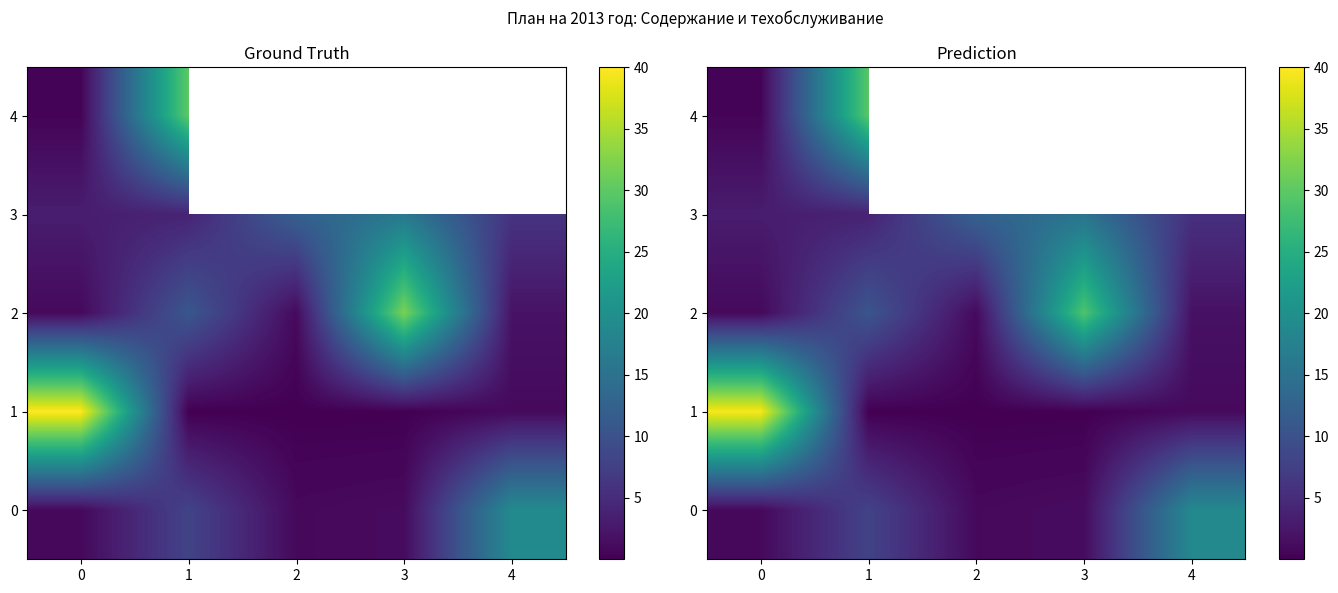

At how many categories does at least one series exceed 15?

4